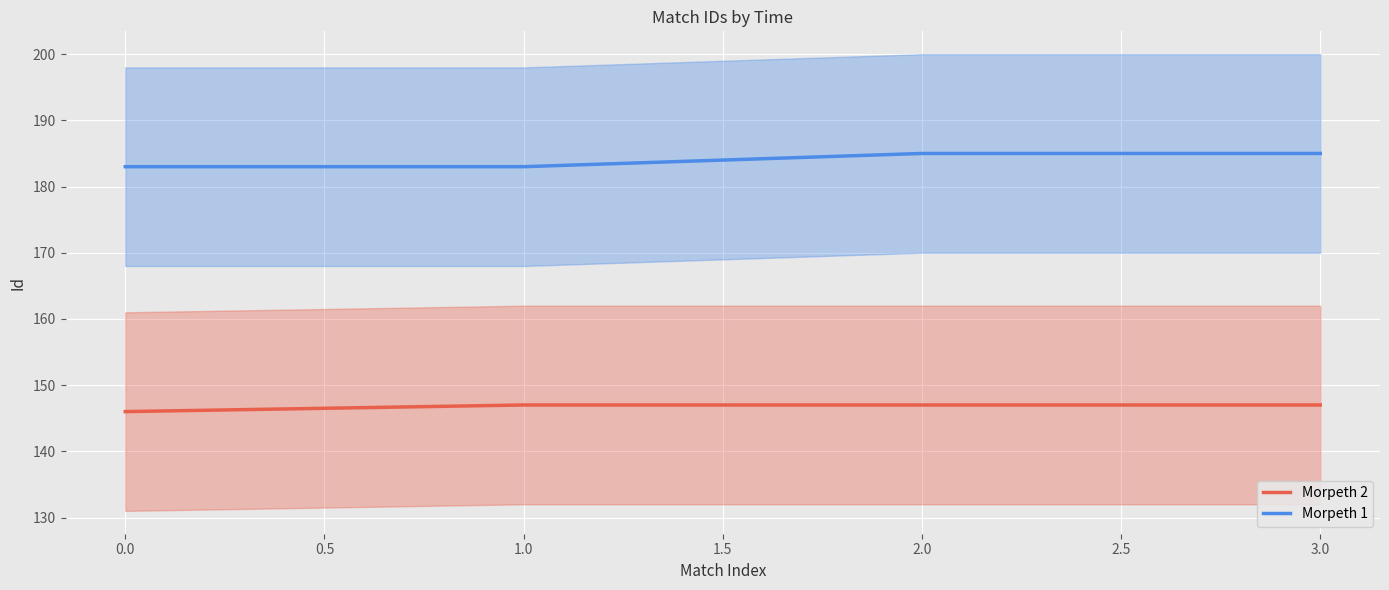

Is it true that Morpeth 2 equals 231 at 2.0?

False